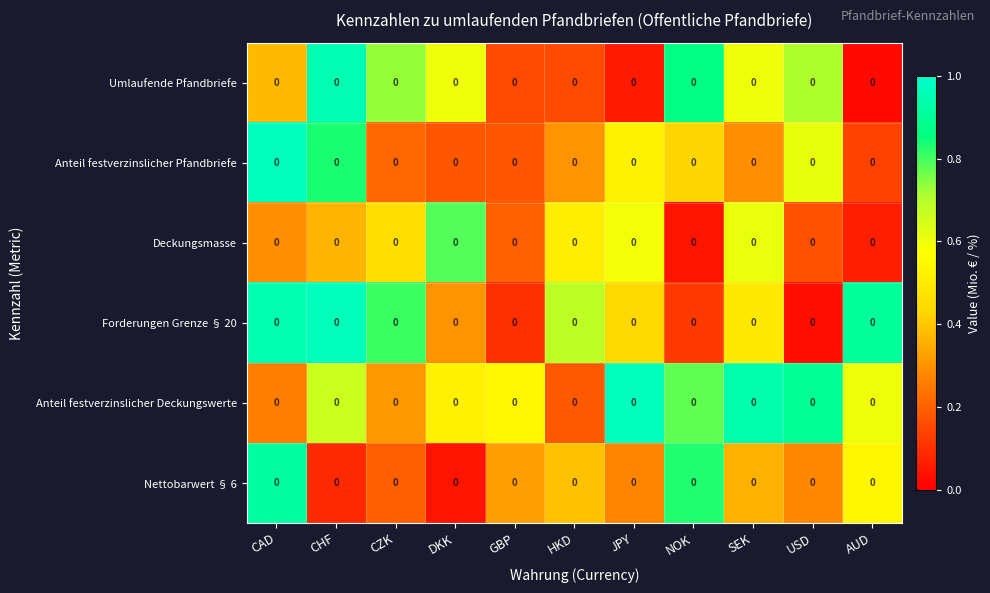

Where is Deckungsmasse nearest to the value 0?

NOK